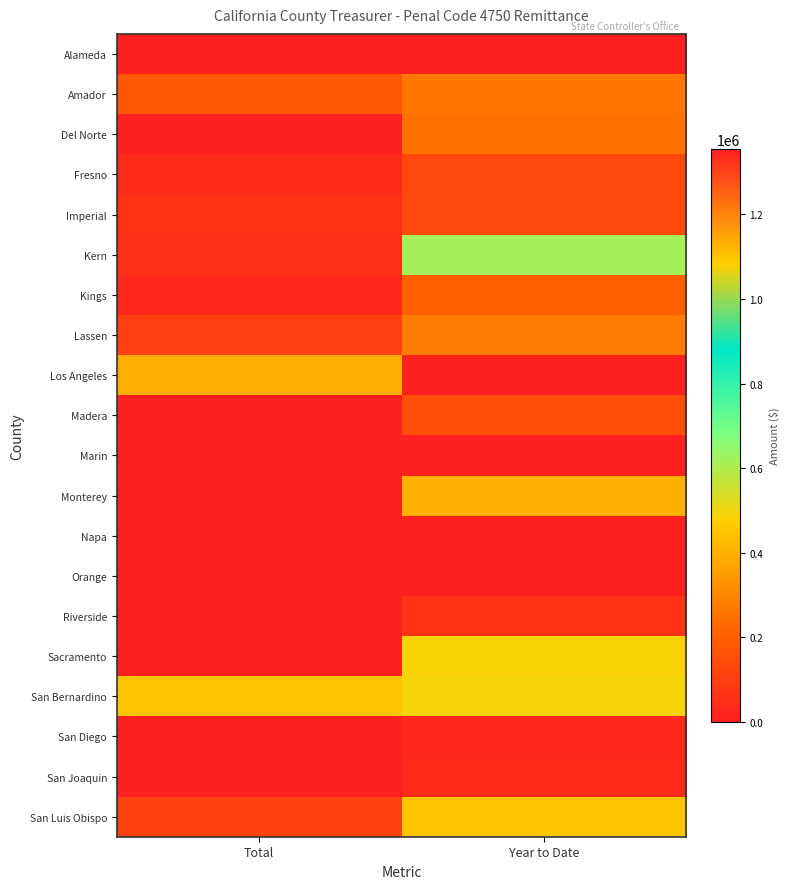

How many data points does each series have?

2